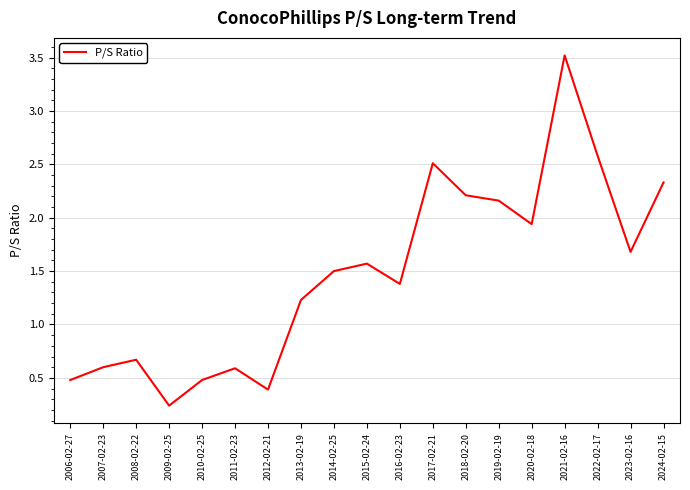

The chart shows a value of 2.3 at 2024-02-15. True or false?

True